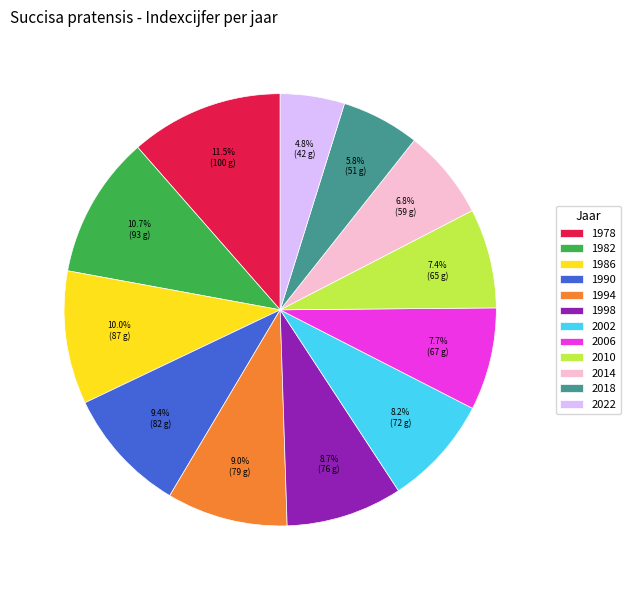

Is 2018 the majority of the pie?

No